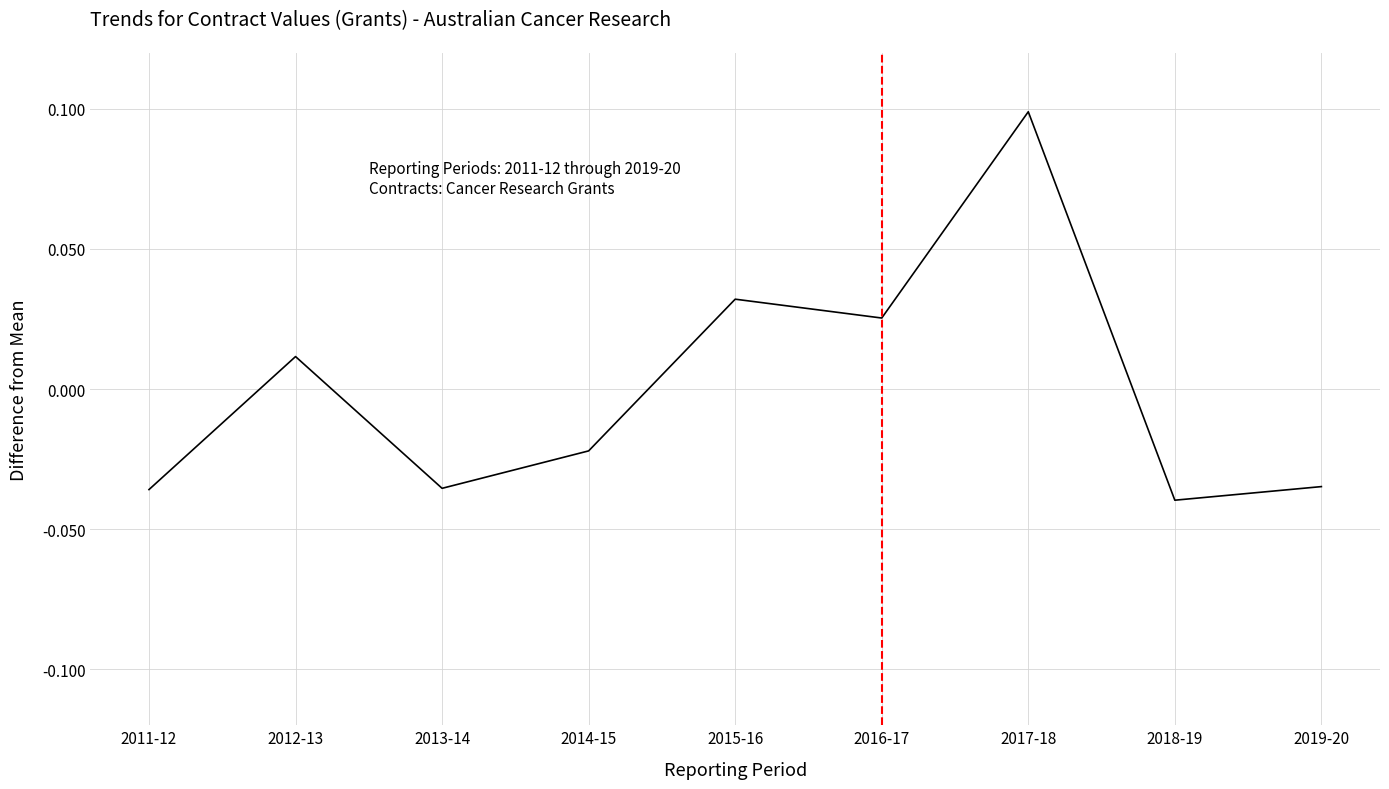

What position from the right is 2012-13?

8